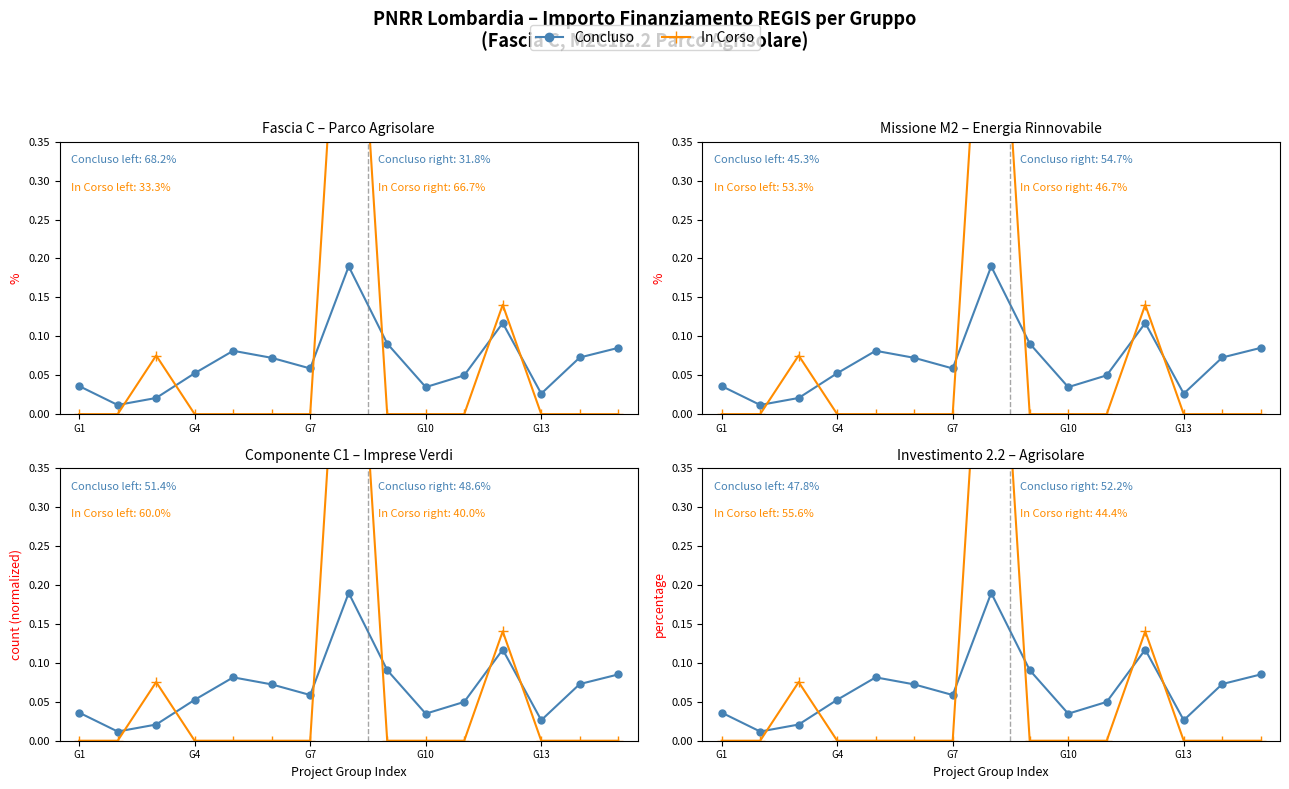

True or false: Concluso has a value of 0.0 at G10.

False